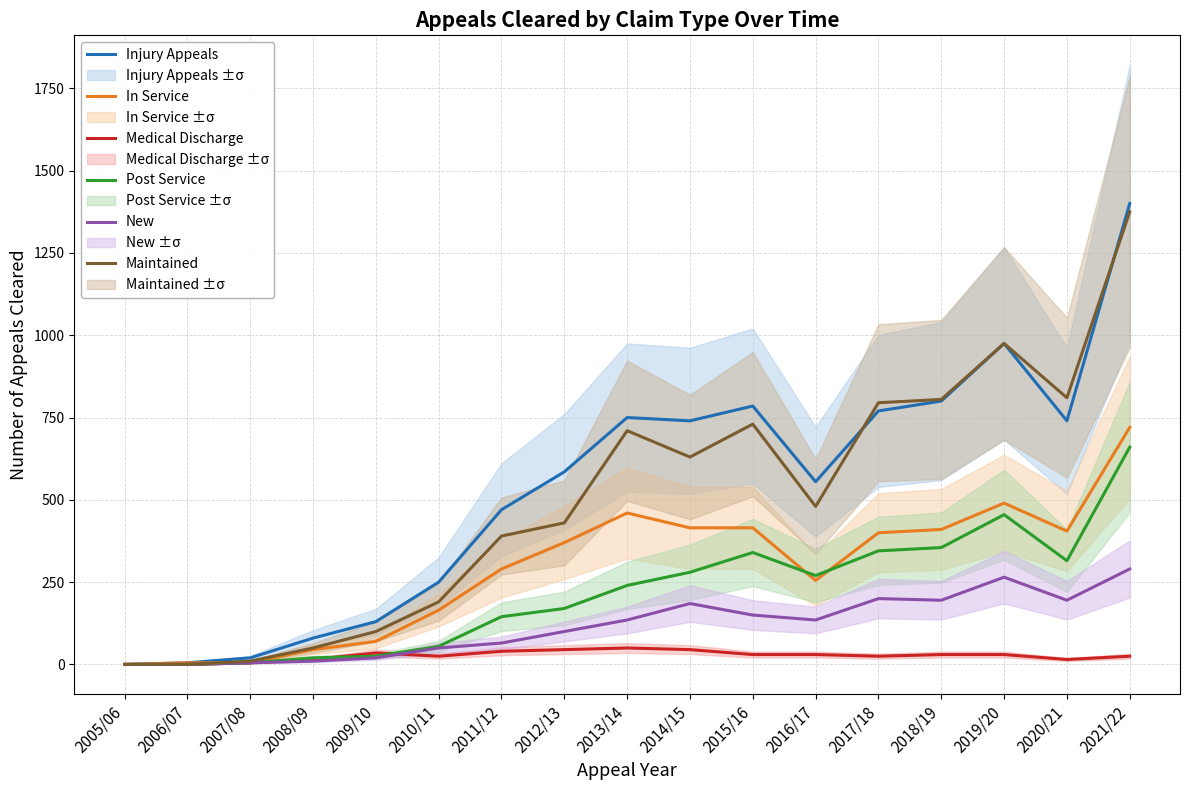

What is the total value across all series at 2013/14?

2345